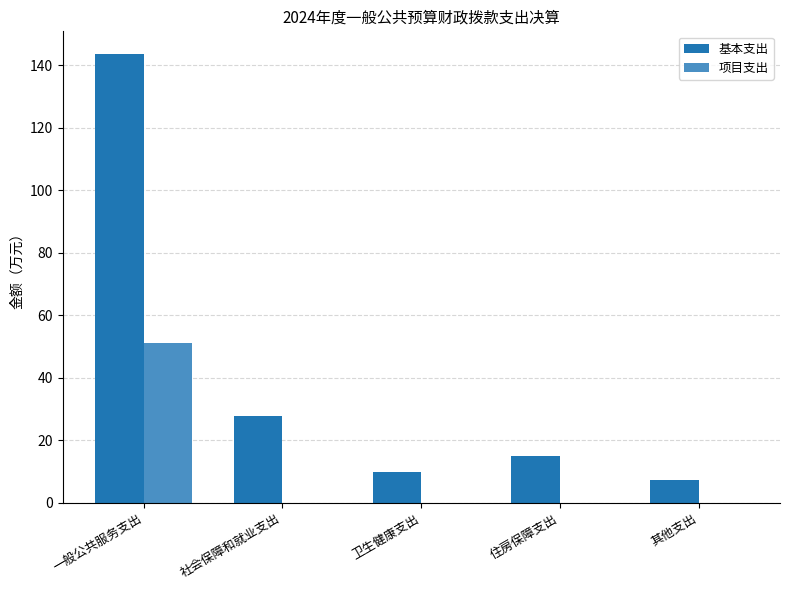

At which label does 基本支出 reach its peak?

一般公共服务支出